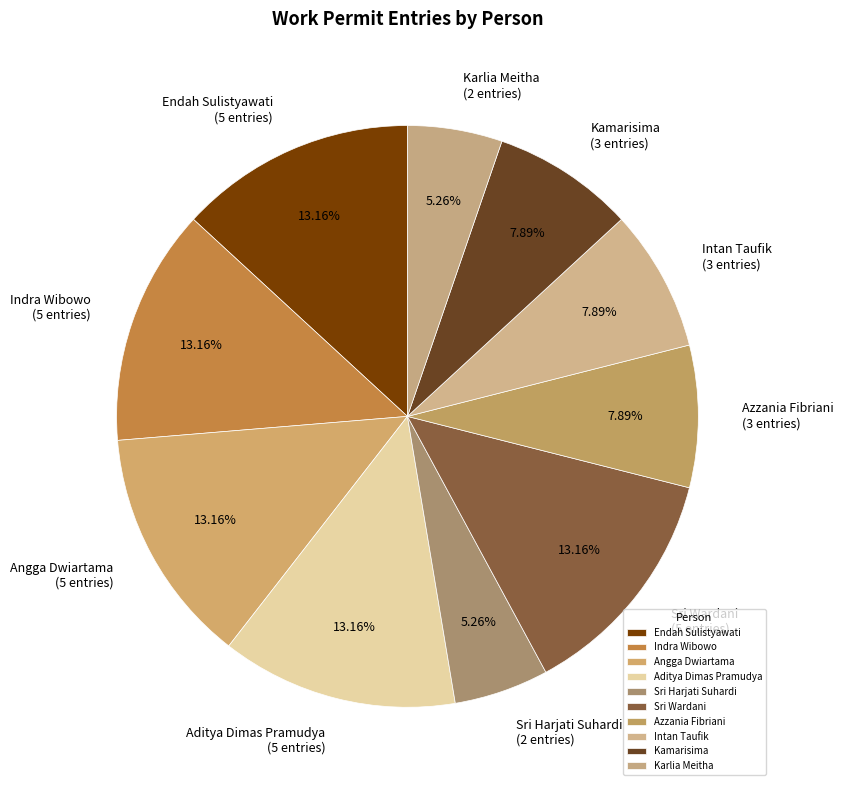

Combined, do Karlia Meitha and Sri Harjati Suhardi account for over 50%?

No